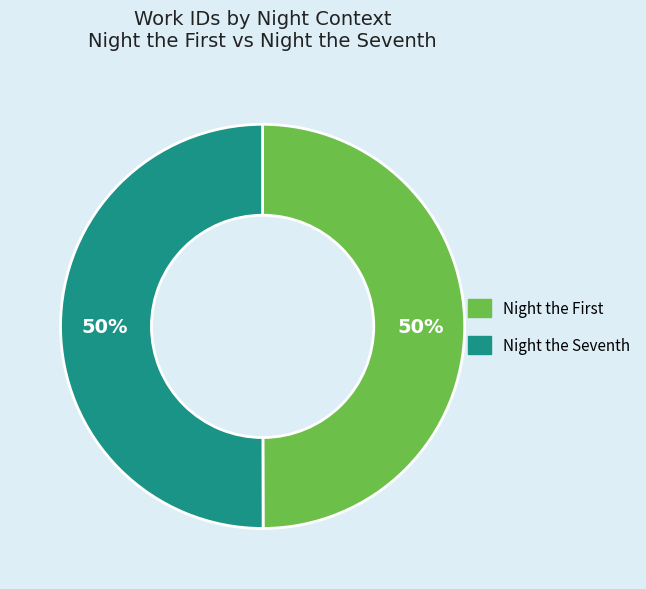

The Night the Seventh slice represents 63% of the pie. True or false?

False